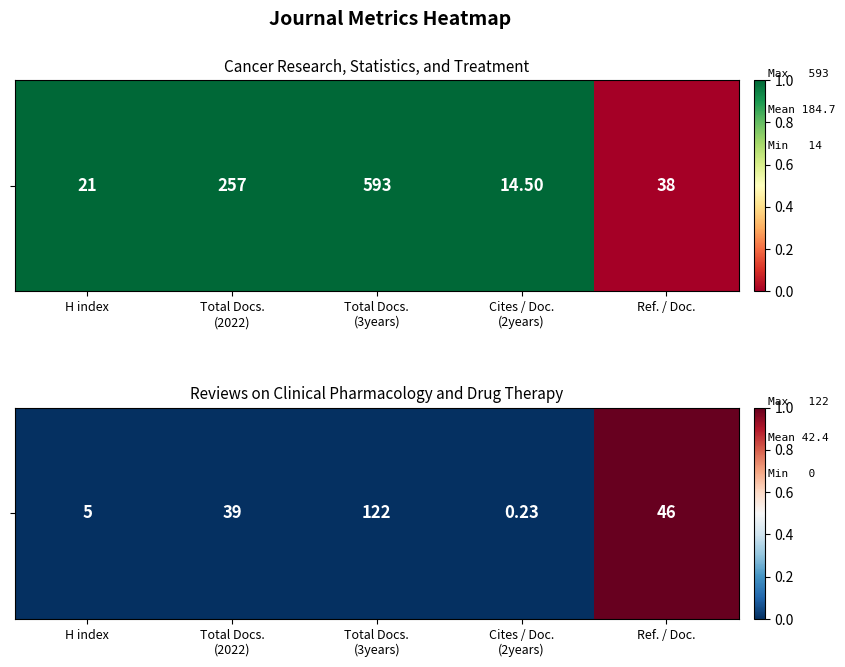

List the labels in order of value, smallest first.

H index, Total Docs.
(2022), Total Docs.
(3years), Cites / Doc.
(2years), Ref. / Doc.